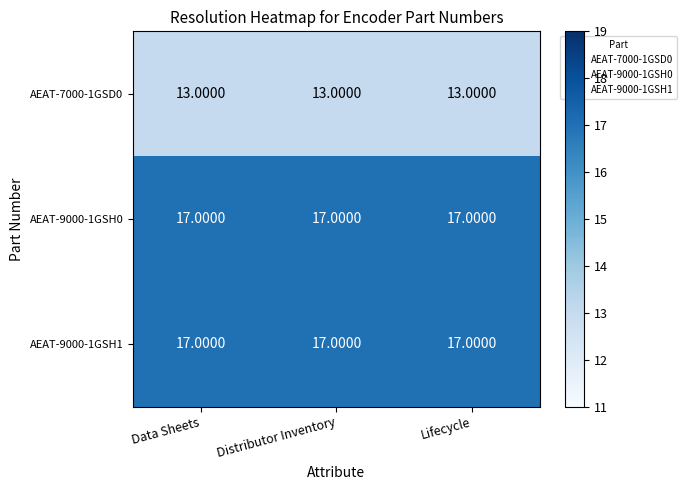

What is the smallest value displayed?

13